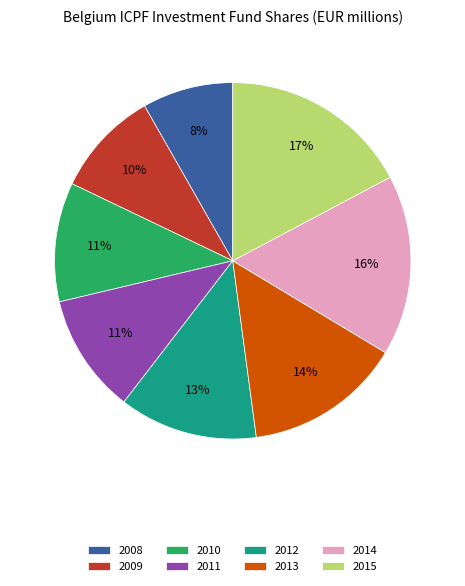

To the nearest percent, what is the average slice percentage?

12%